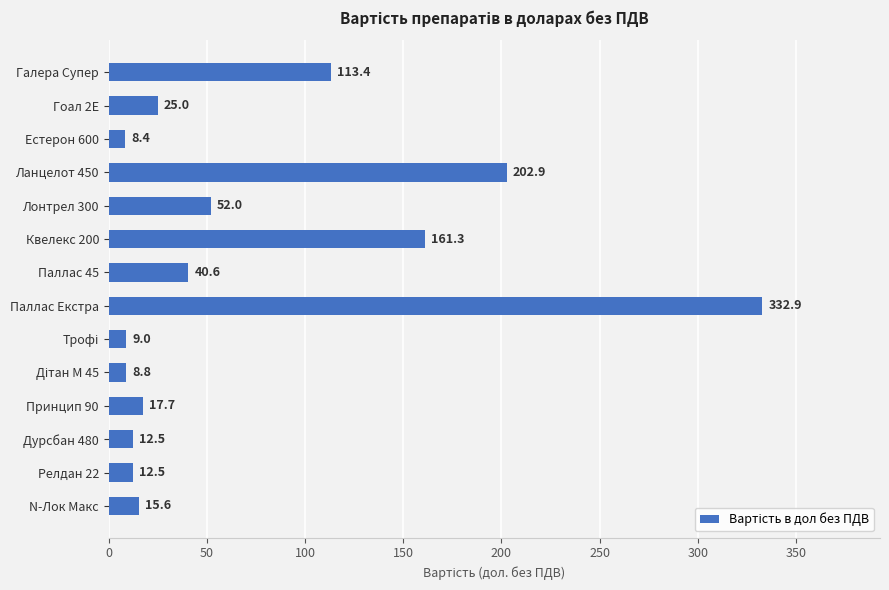

True or false: the data shows 8.4 at Естерон 600.

True